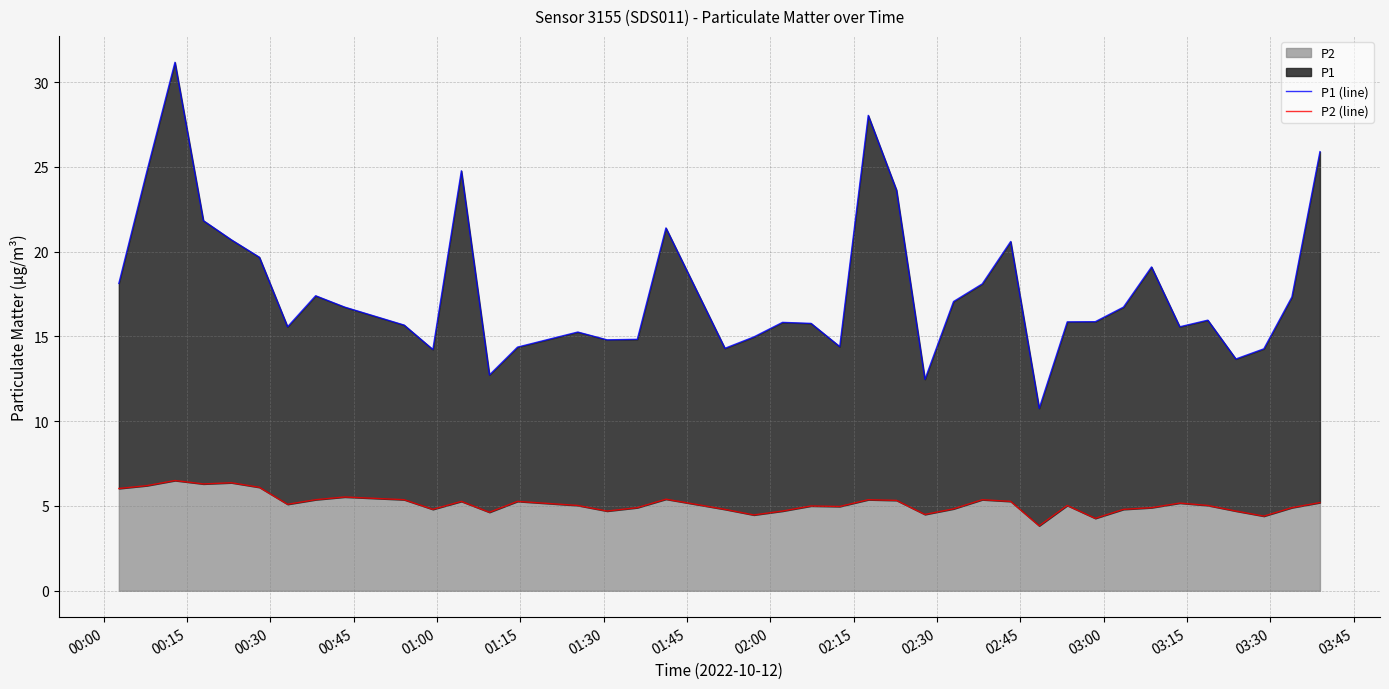

What is the maximum value for P2 (line)?

6.5